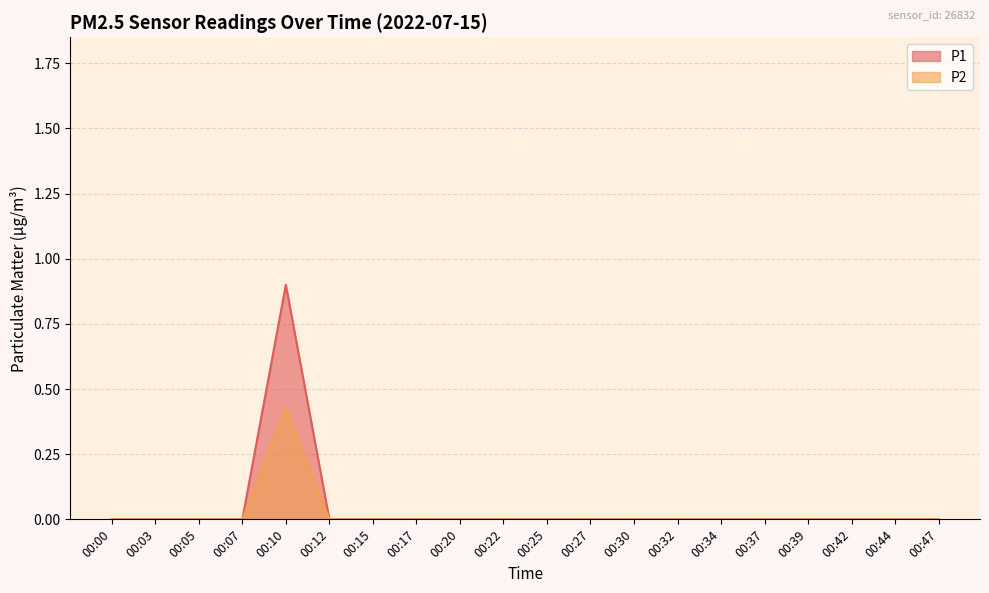

Reading right to left, list all the values displayed in this chart.

P1: 00:47=0.0	00:44=0.0	00:42=0.0	00:39=0.0	00:37=0.0	00:34=0.0	00:32=0.0	00:30=0.0	00:27=0.0	00:25=0.0	00:22=0.0	00:20=0.0	00:17=0.0	00:15=0.0	00:12=0.0	00:10=0.9	00:07=0.0	00:05=0.0	00:03=0.0	00:00=0.0
P2: 00:47=0.0	00:44=0.0	00:42=0.0	00:39=0.0	00:37=0.0	00:34=0.0	00:32=0.0	00:30=0.0	00:27=0.0	00:25=0.0	00:22=0.0	00:20=0.0	00:17=0.0	00:15=0.0	00:12=0.0	00:10=0.4	00:07=0.0	00:05=0.0	00:03=0.0	00:00=0.0